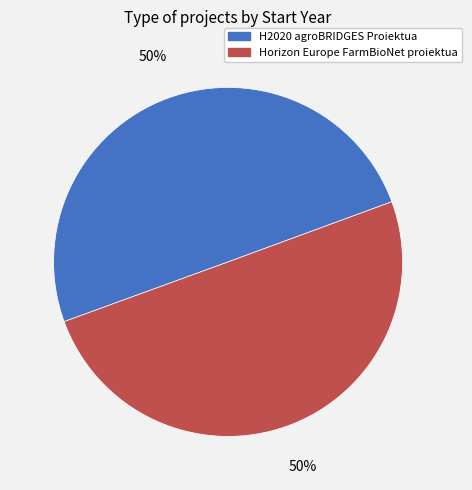

Is the sum of H2020 agroBRIDGES Proiektua and Horizon Europe FarmBioNet proiektua greater than half?

Yes